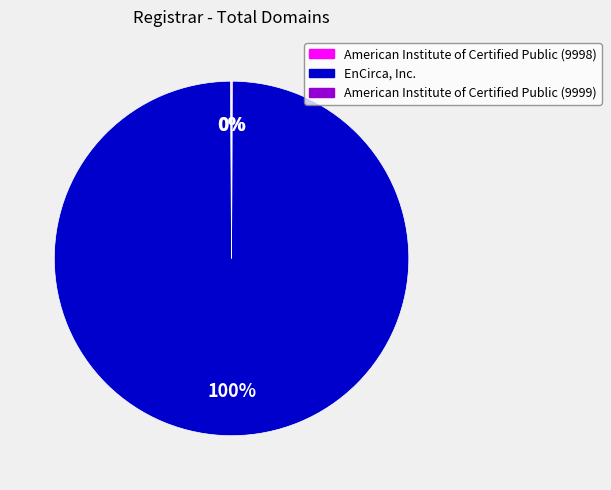

To the nearest percent, what is the difference between the largest and smallest slice percentages?

100%